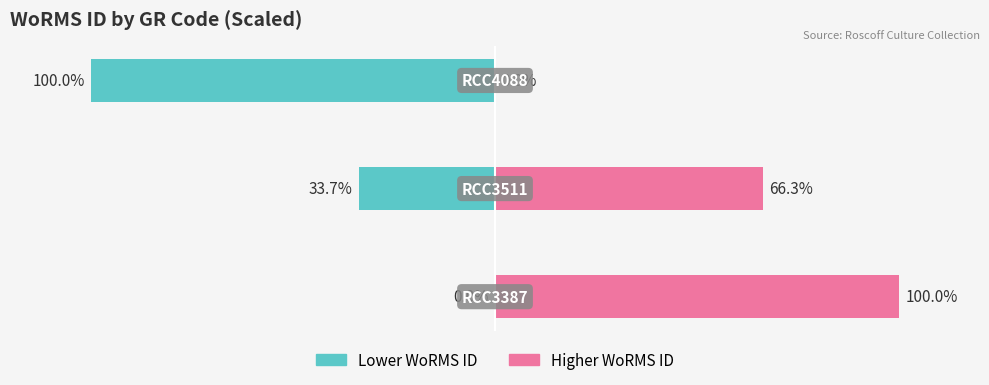

How many values in the Right (WoRMS scaled) series are below 66?

1